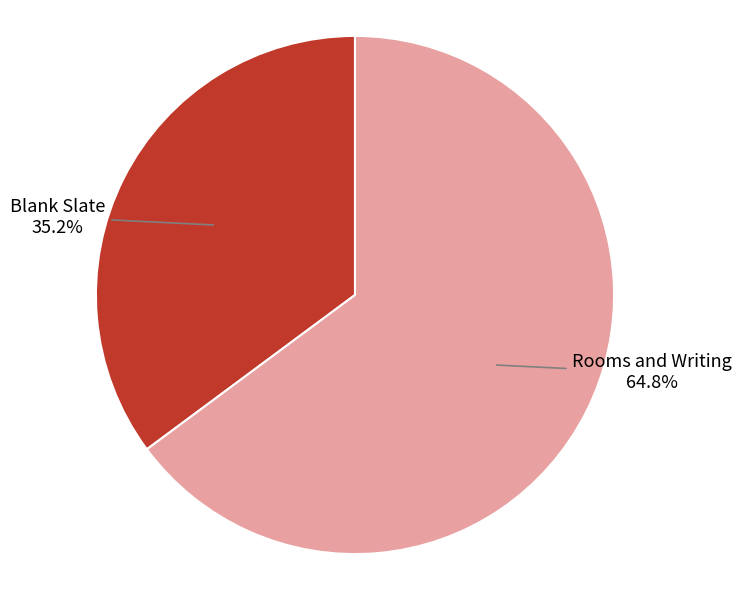

Is there a majority slice in this chart?

Yes